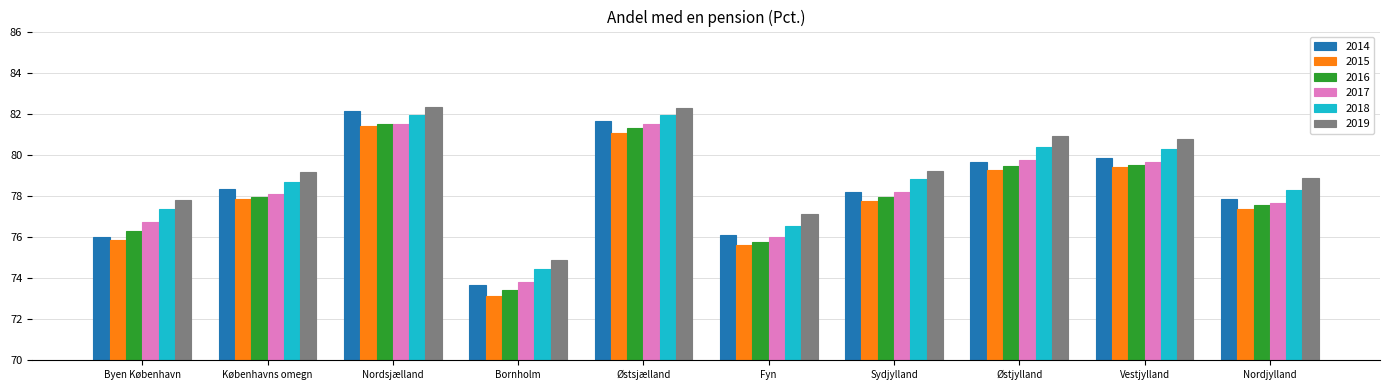

Between Østsjælland and Sydjylland, which series saw the biggest shift?

2014